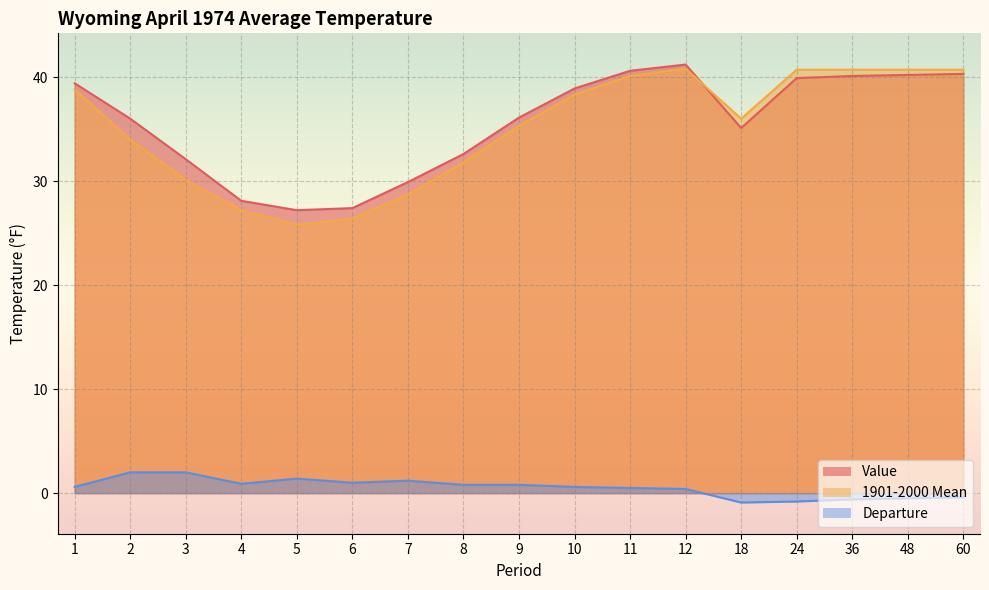

At which category is the sum across all series the highest?

12